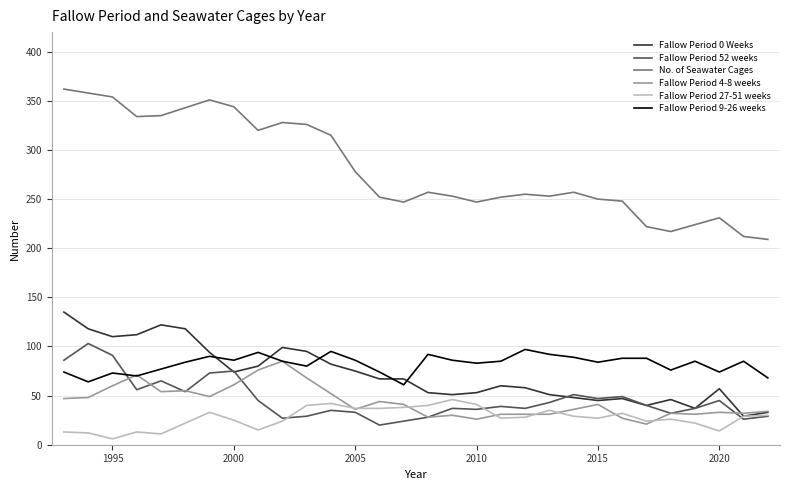

True or false: Fallow Period 52 weeks and No. of Seawater Cages intersect in this chart.

False